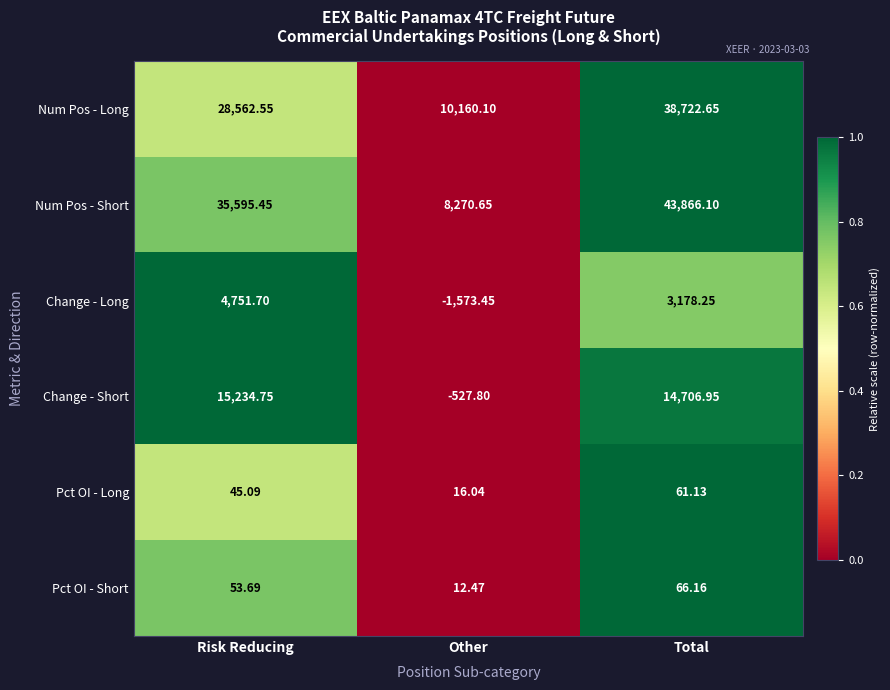

At which label is Num Pos - Short closest to 26068?

Risk Reducing